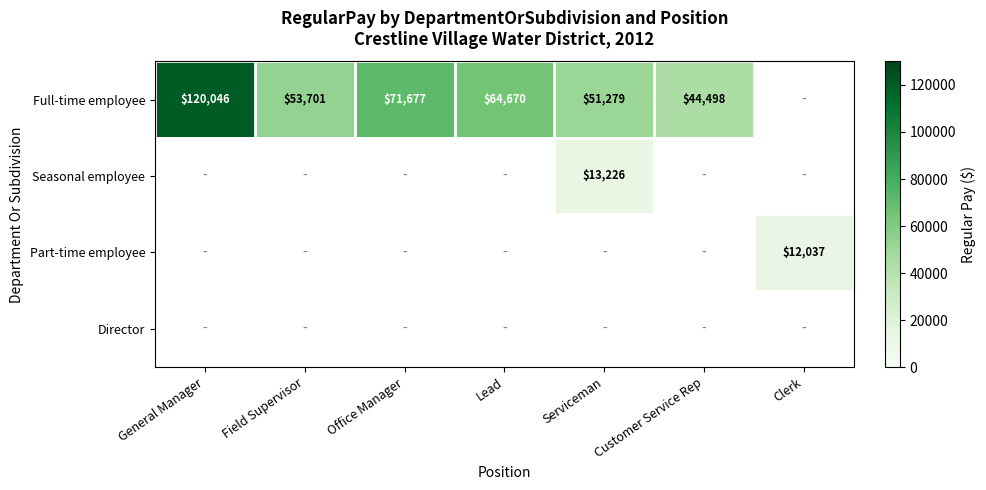

The Part-time employee series shows 12037 at Clerk. True or false?

True